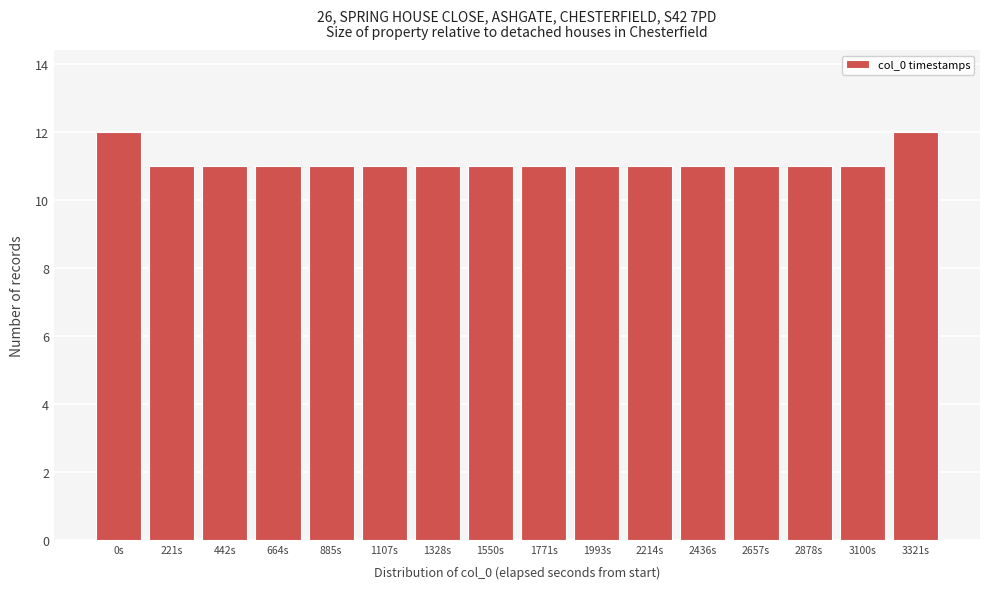

Reading right to left, extract all data points from this chart.

3321s=12	3100s=11	2878s=11	2657s=11	2436s=11	2214s=11	1993s=11	1771s=11	1550s=11	1328s=11	1107s=11	885s=11	664s=11	442s=11	221s=11	0s=12